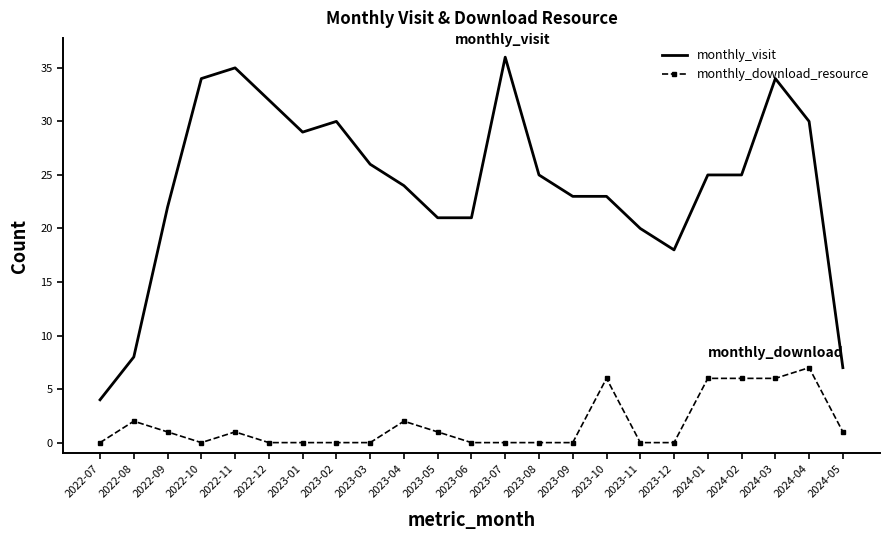

Is the value of monthly_download_resource at 2022-10 greater than the value of monthly_visit at 2023-01?

No